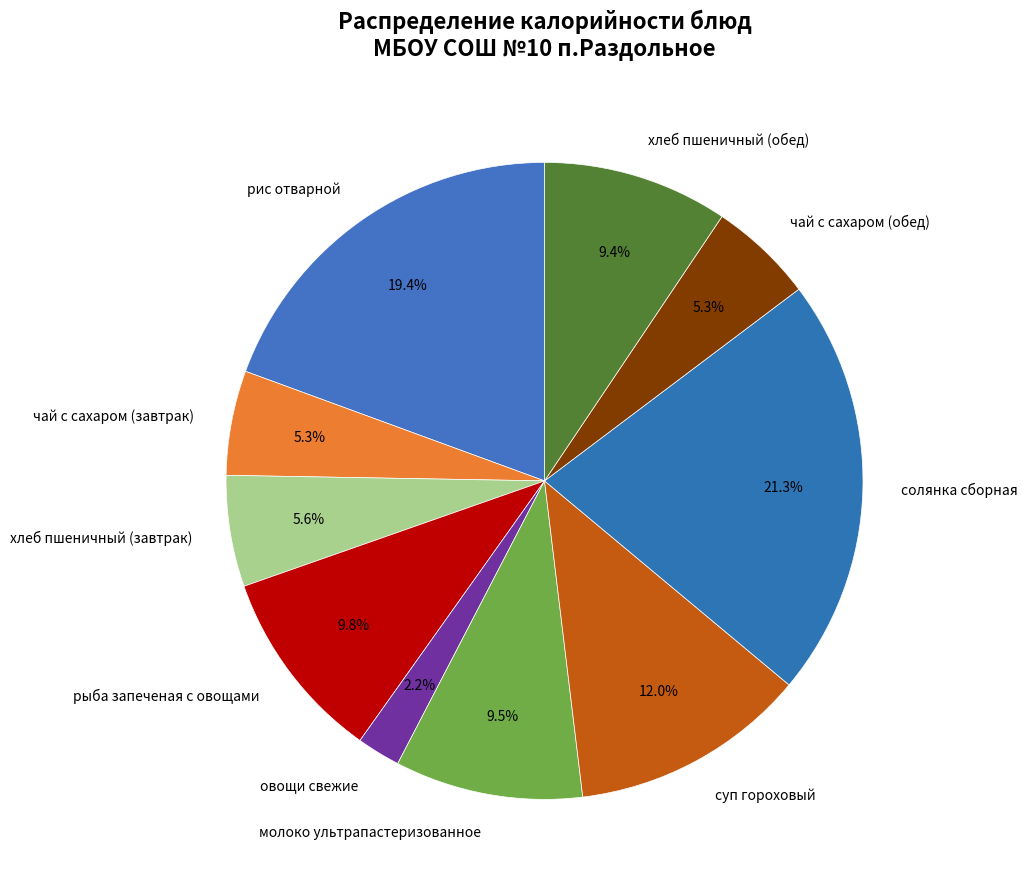

Which slice is the smallest?

овощи свежие